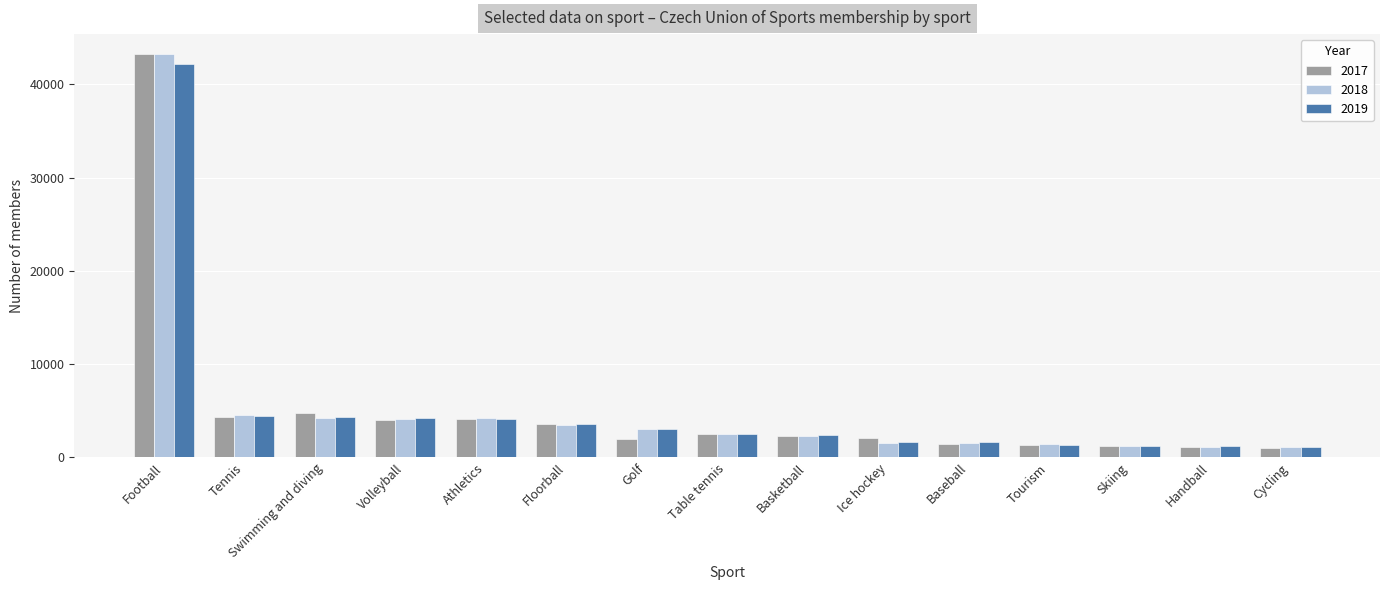

What is the total value across all series at Handball?

3463